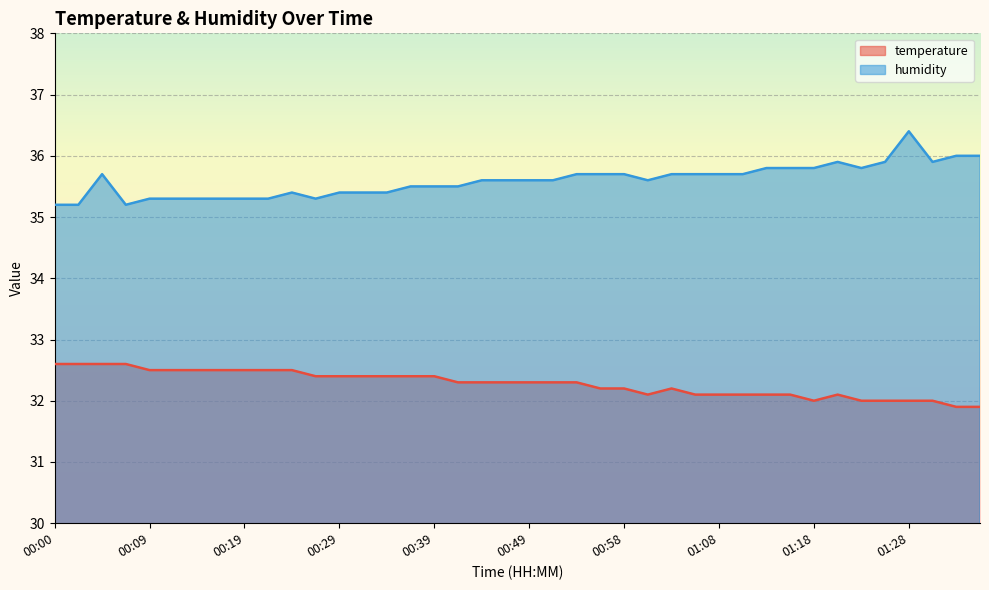

Does the chart display data point markers on the line(s)?

No